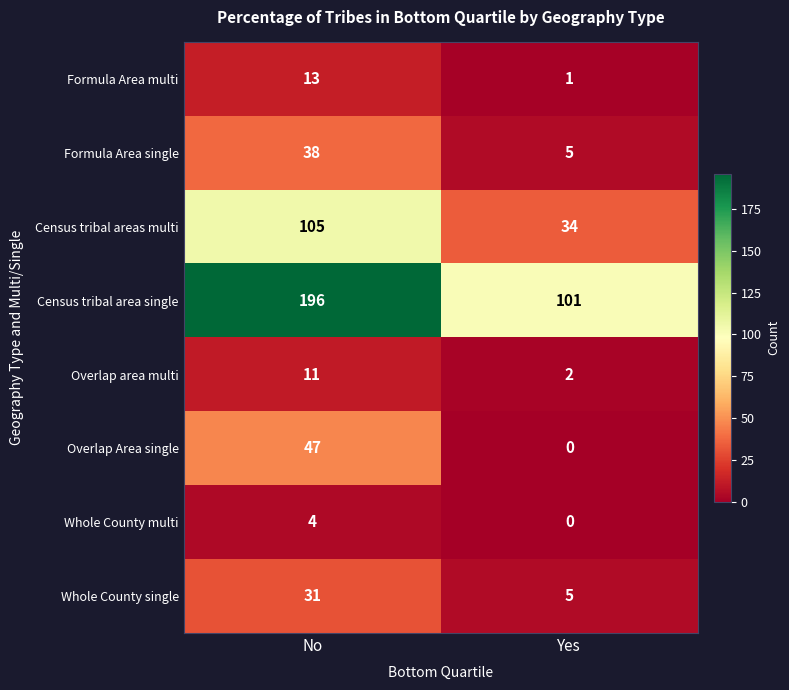

True or false: Formula Area single has a value of 38 at No.

True